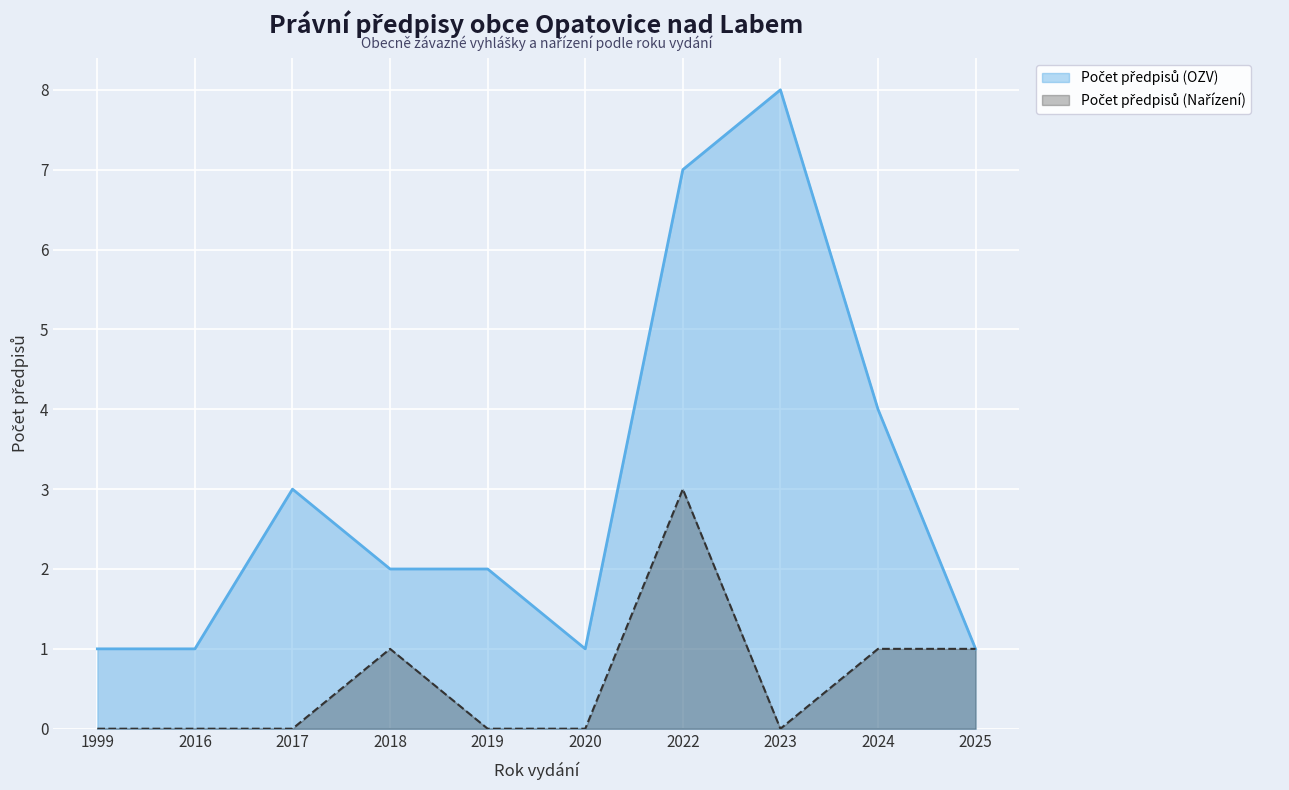

Reading left to right, extract all data points from this chart.

Počet předpisů (OZV): 1999=1	2016=1	2017=3	2018=2	2019=2	2020=1	2022=7	2023=8	2024=4	2025=1
Počet předpisů (Nařízení): 1999=0	2016=0	2017=0	2018=1	2019=0	2020=0	2022=3	2023=0	2024=1	2025=1